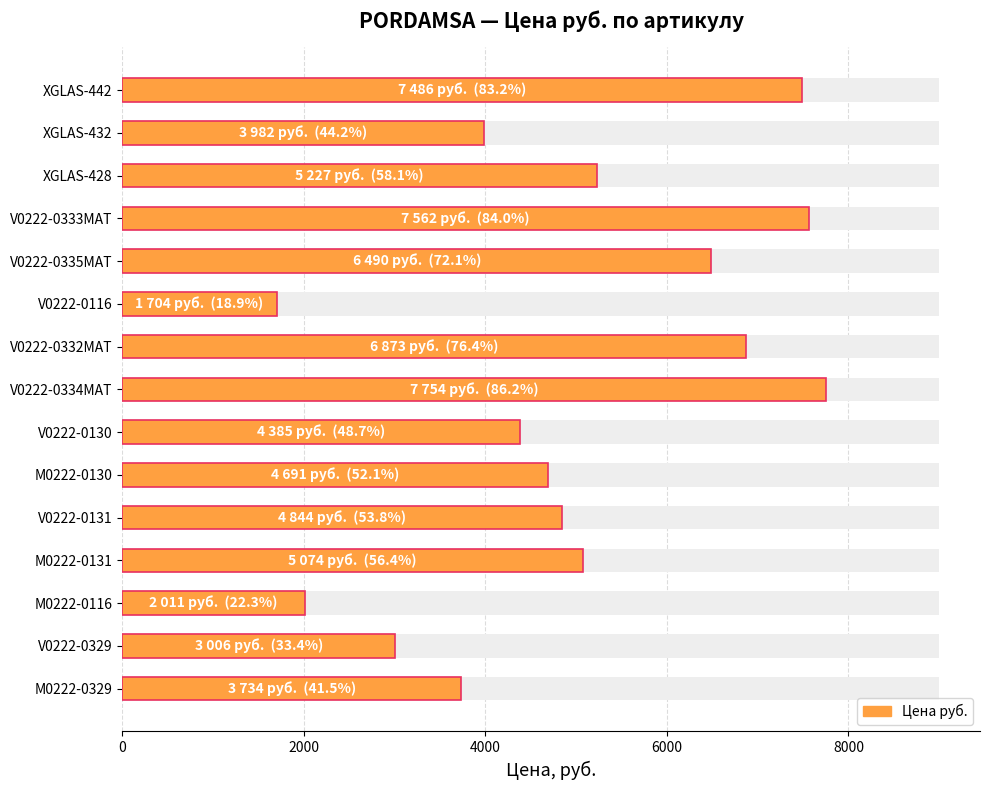

What is the minimum value shown in the chart?

1704